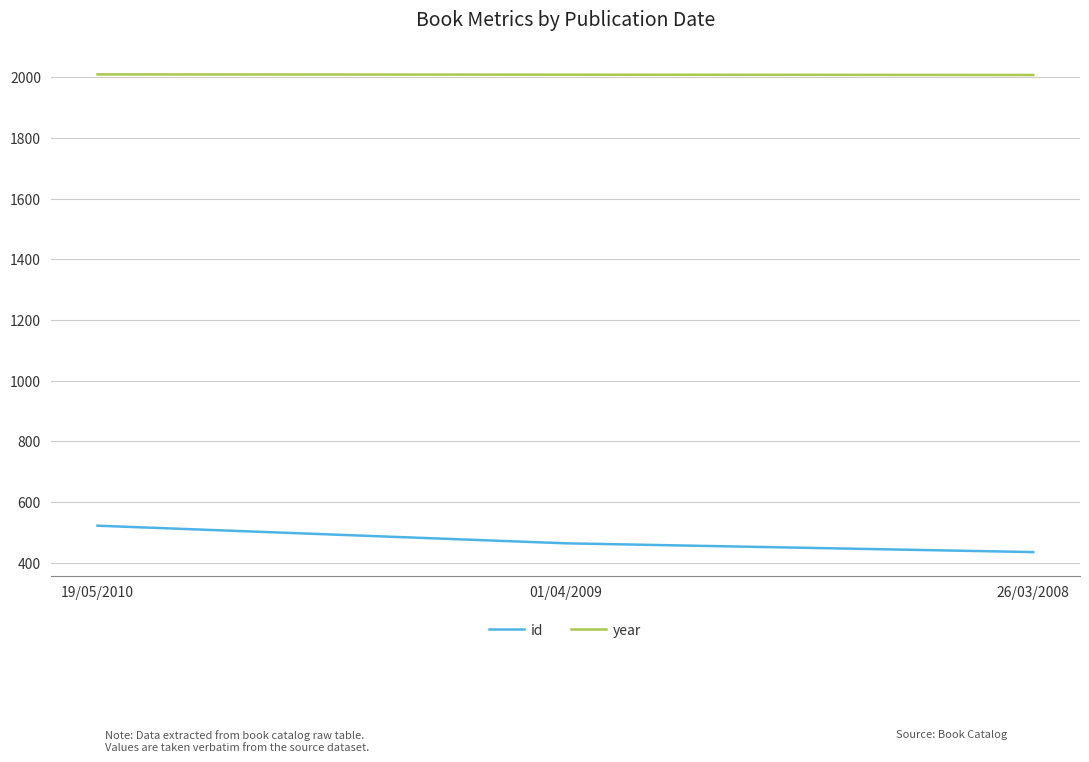

At which category is the sum across all series the highest?

19/05/2010